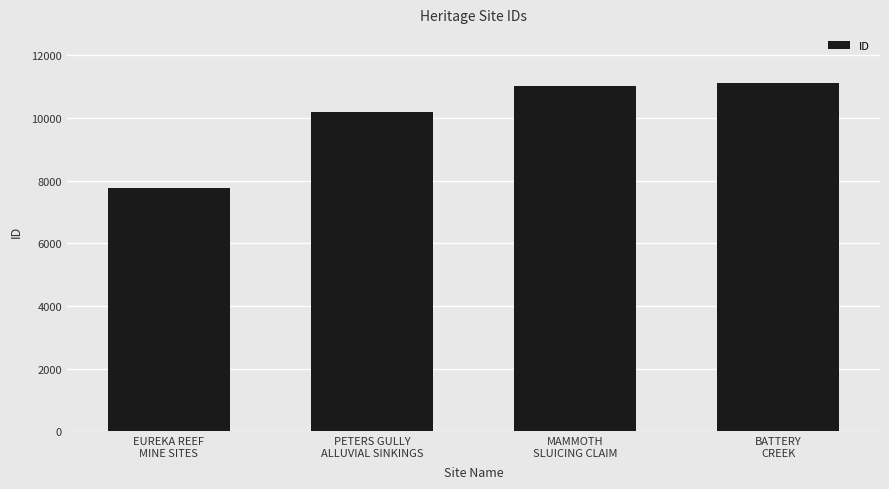

What is the greatest value displayed?

11108